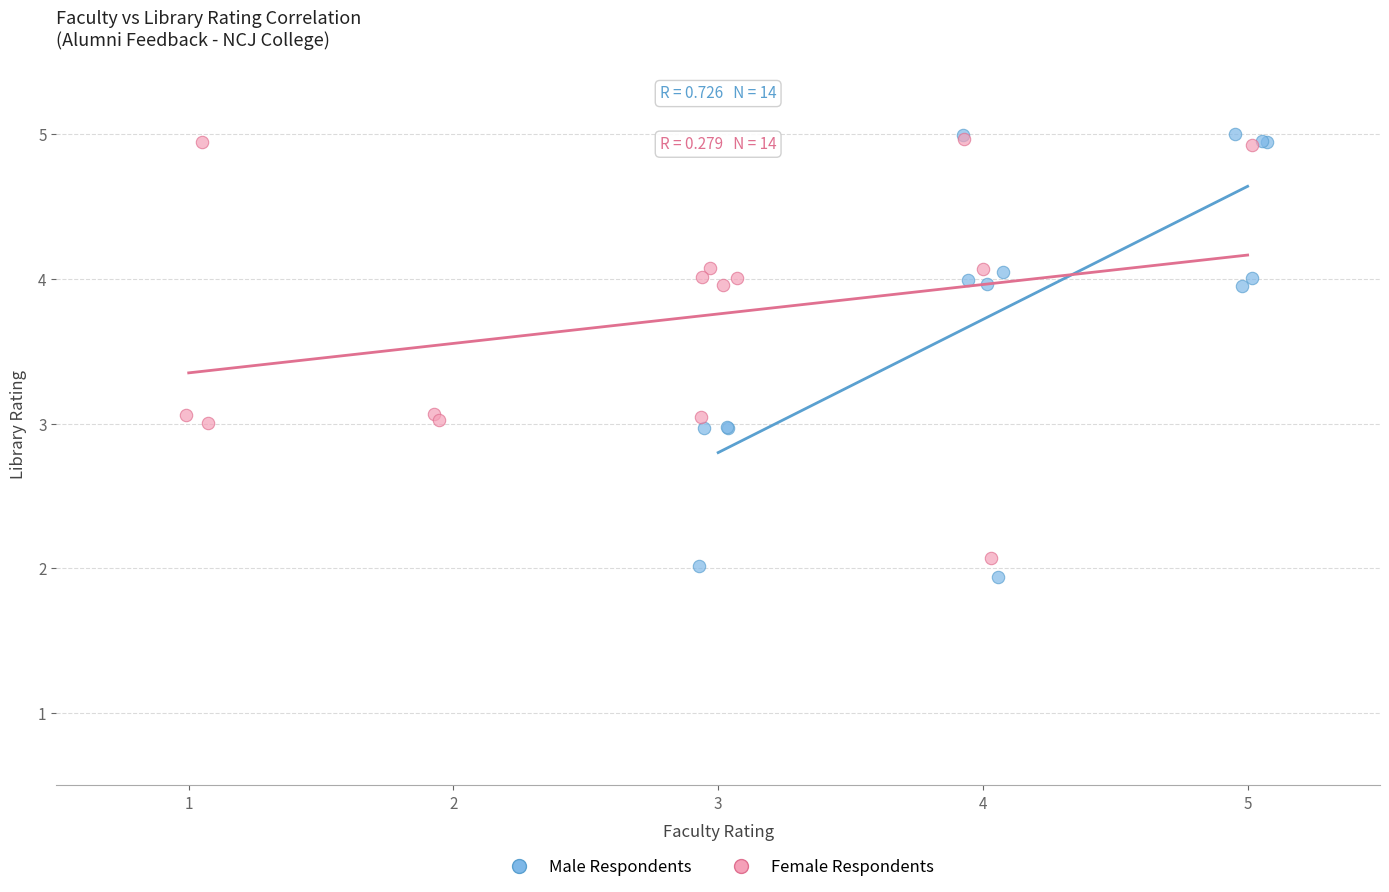

What are all the series names shown in the legend?

Male Respondents, Female Respondents